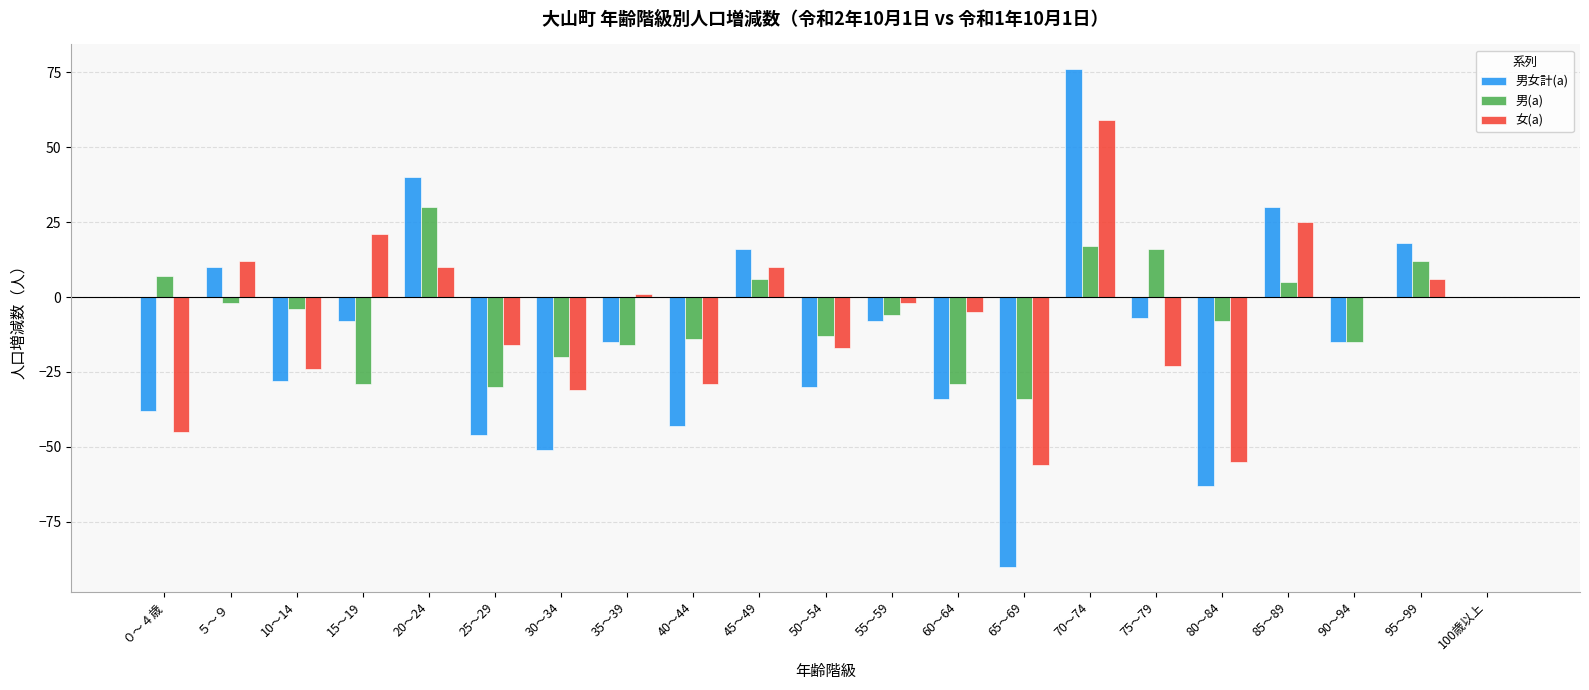

What is the sum of all 男女計(a) values?

-286